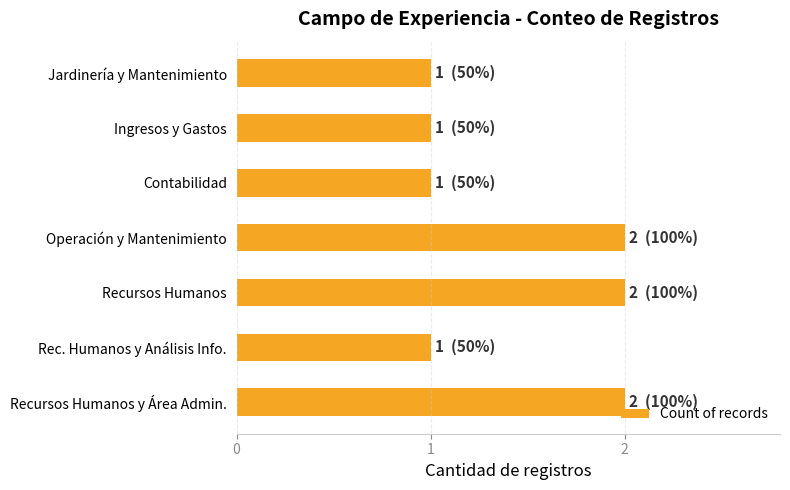

The value at Ingresos y Gastos is 1. True or false?

True